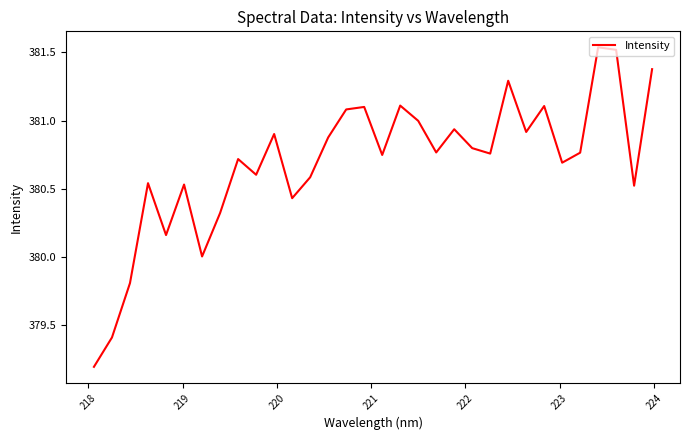

What is the smallest value displayed?

379.2